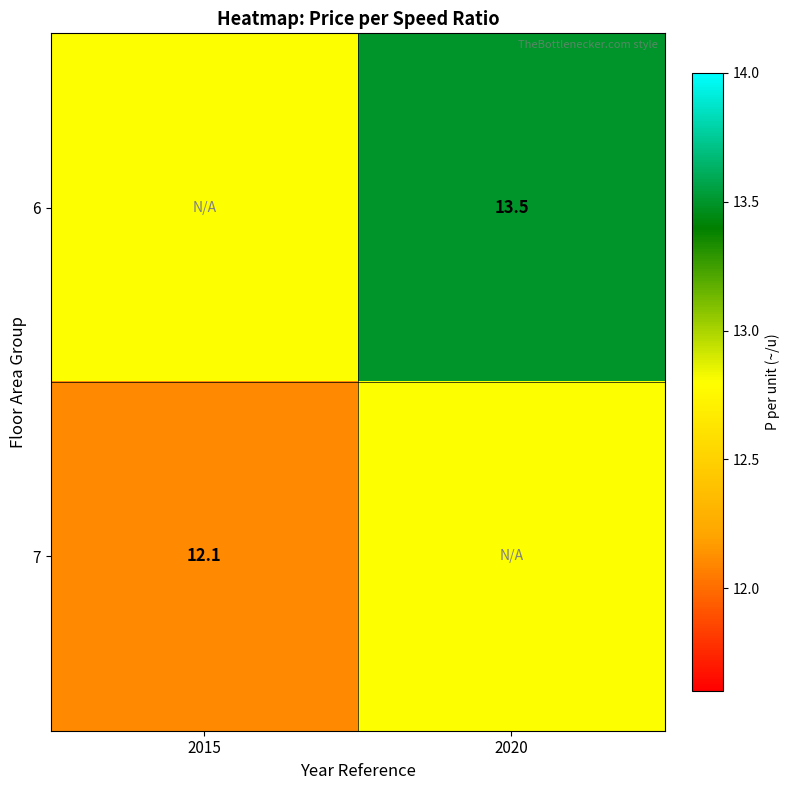

The 6 series shows 24.0 at 2020. True or false?

False